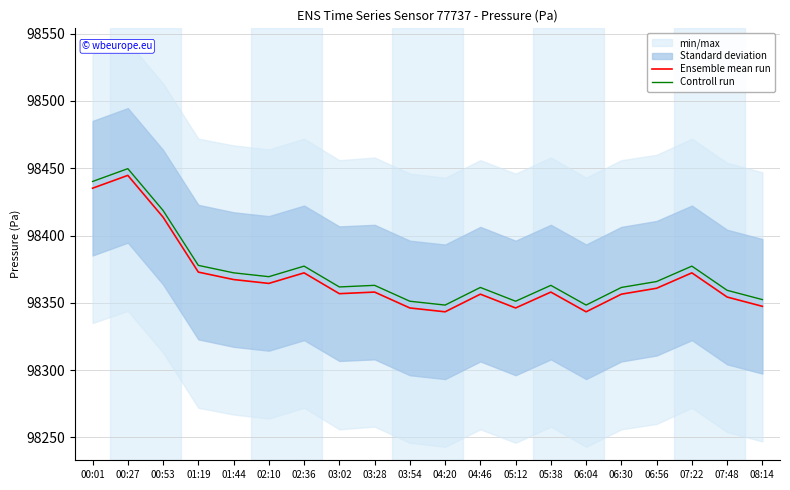

What is the difference between the maximum and minimum values in the Controll run series?

101.4